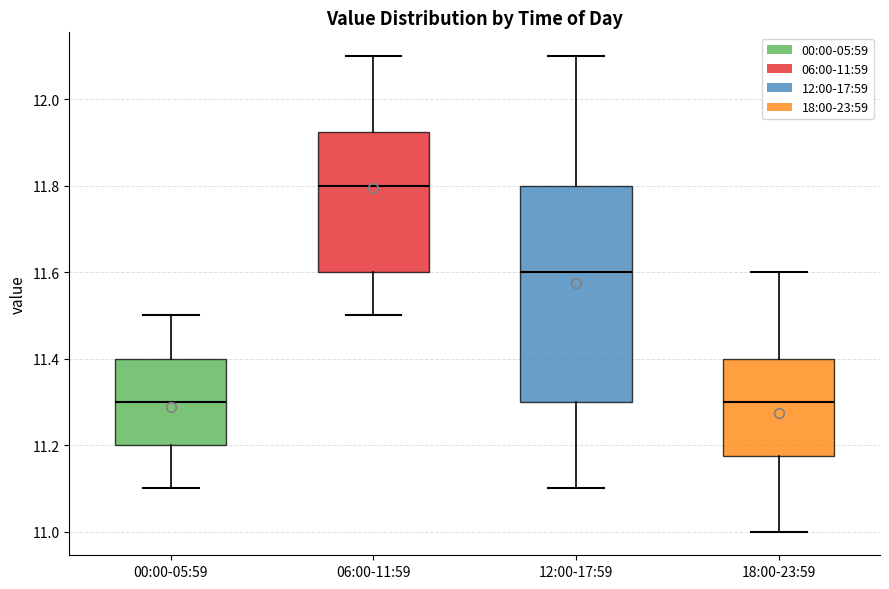

Where does the median line of the box for 18:00-23:59 sit on the y-axis? The values are not printed on the chart, so give them approximately, as read against the axis.

11.30